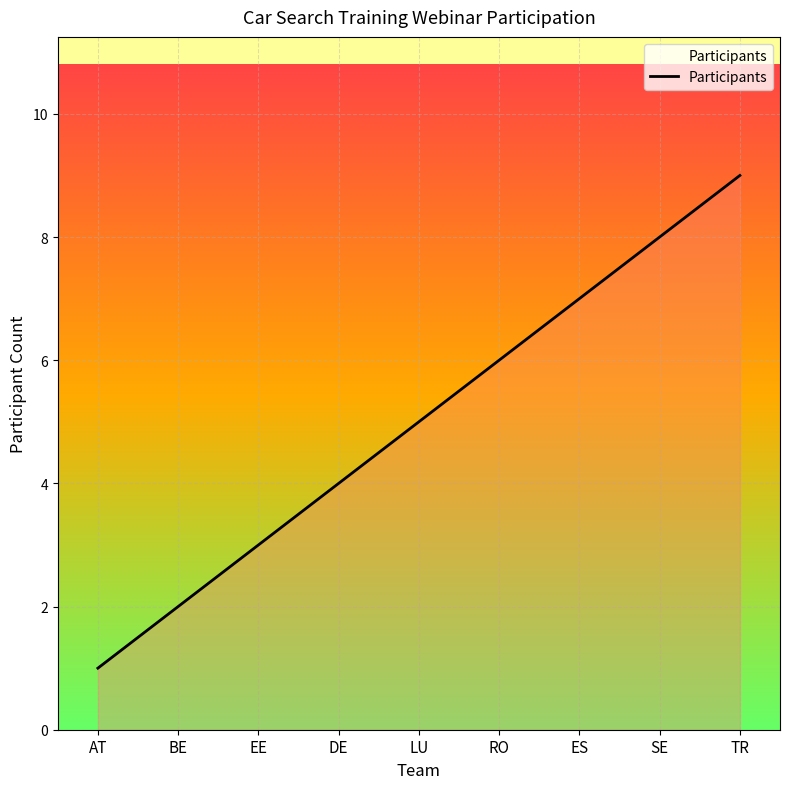

List the labels in order of value, largest first.

TR, SE, ES, RO, LU, DE, EE, BE, AT